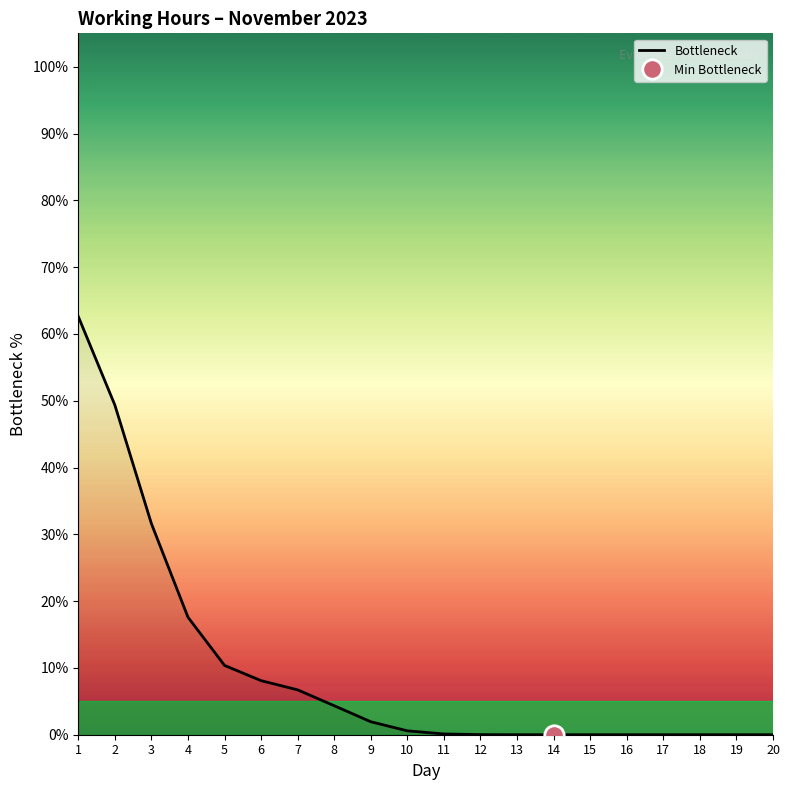

Count the number of categories in the chart.

20